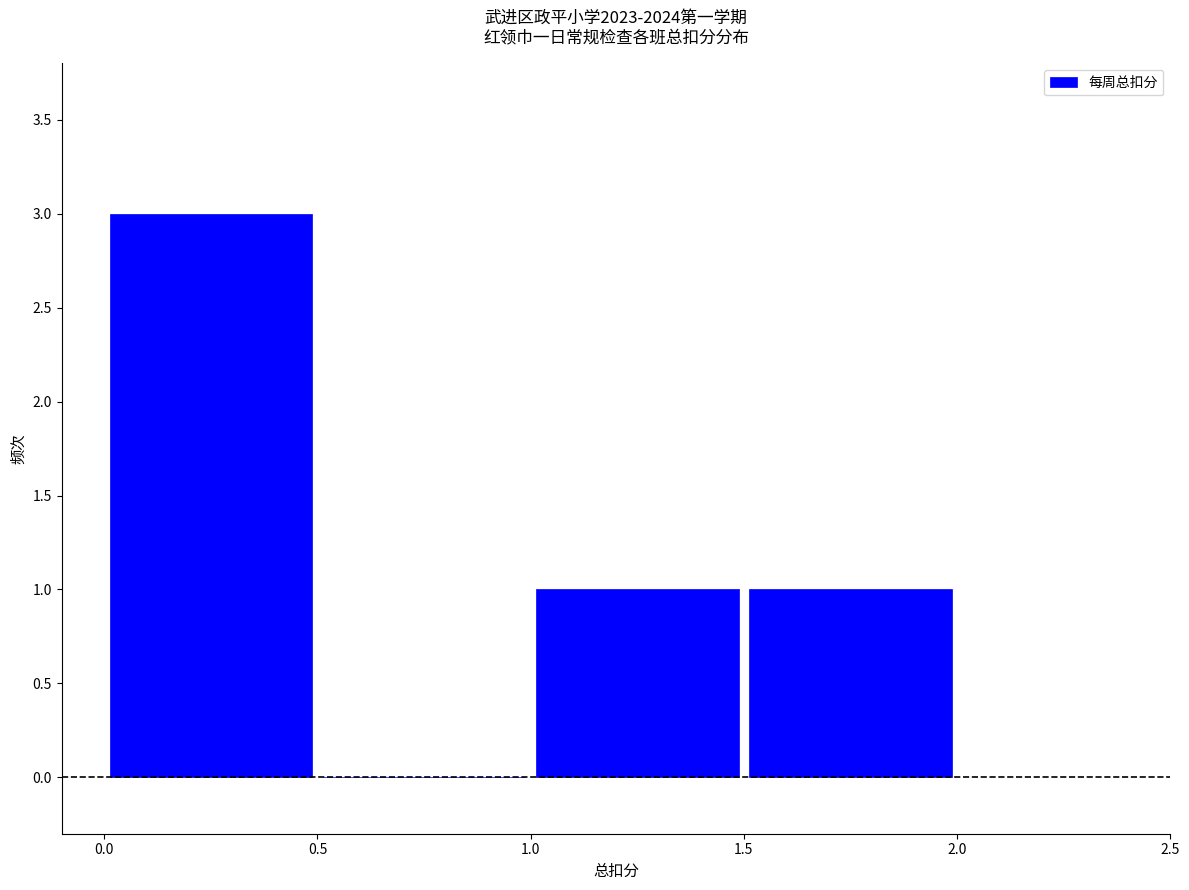

Reading left to right, list every bar in this chart as the range it spans on the x-axis followed by its height. The values are not printed on the chart, so give them approximately, as read against the axis.

0.0 to 0.5: 3
0.5 to 1.0: 0
1.0 to 1.5: 1
1.5 to 2.0: 1